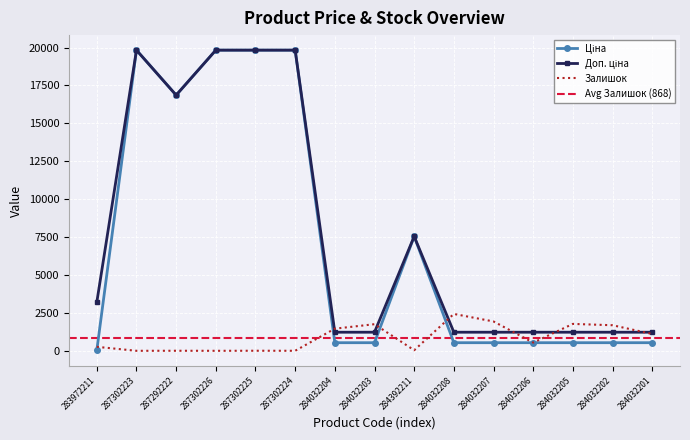

What is the label of the 5th point from the right?

284032207